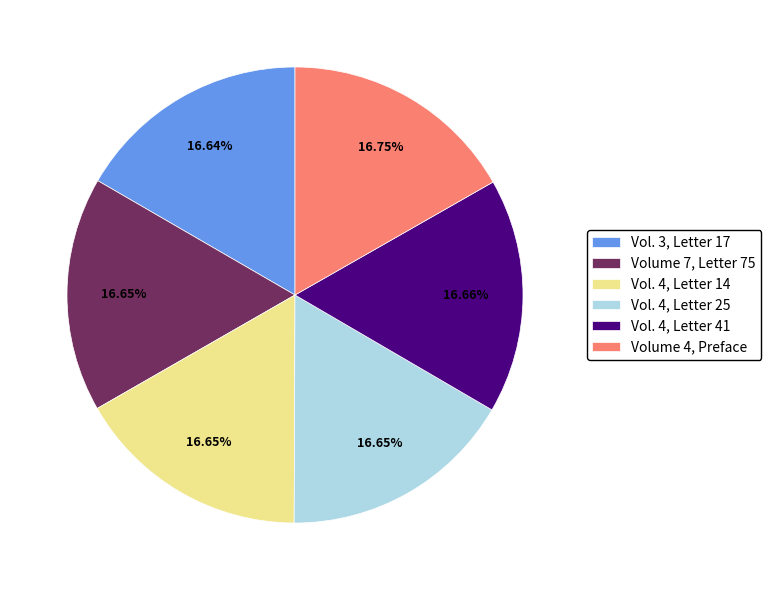

Approximately how many times larger is the value at Volume 4, Preface compared to Vol. 4, Letter 41?

1.0